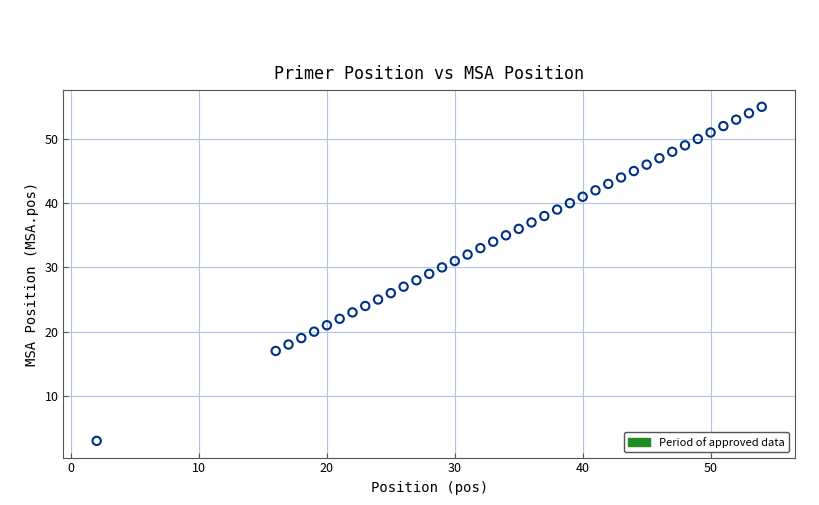

What is the range of X values (max minus min)?

52